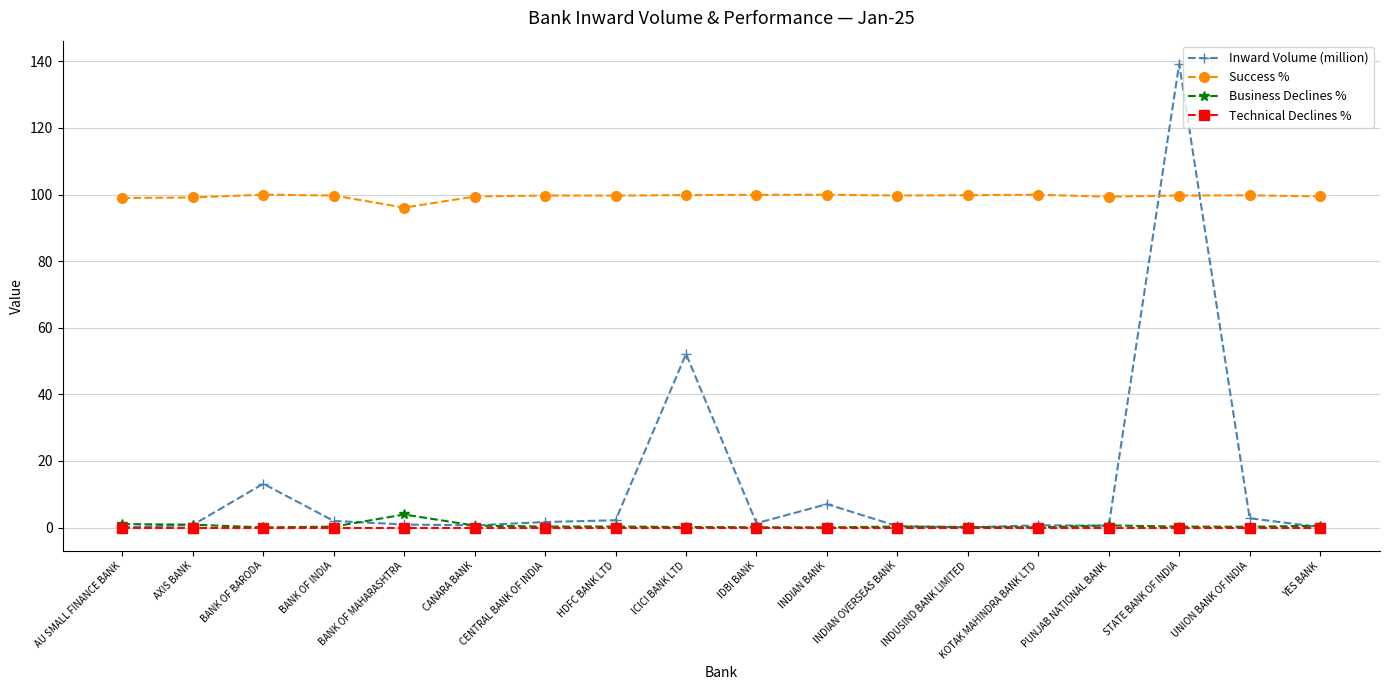

Which label corresponds to the largest value in the chart?

STATE BANK OF INDIA